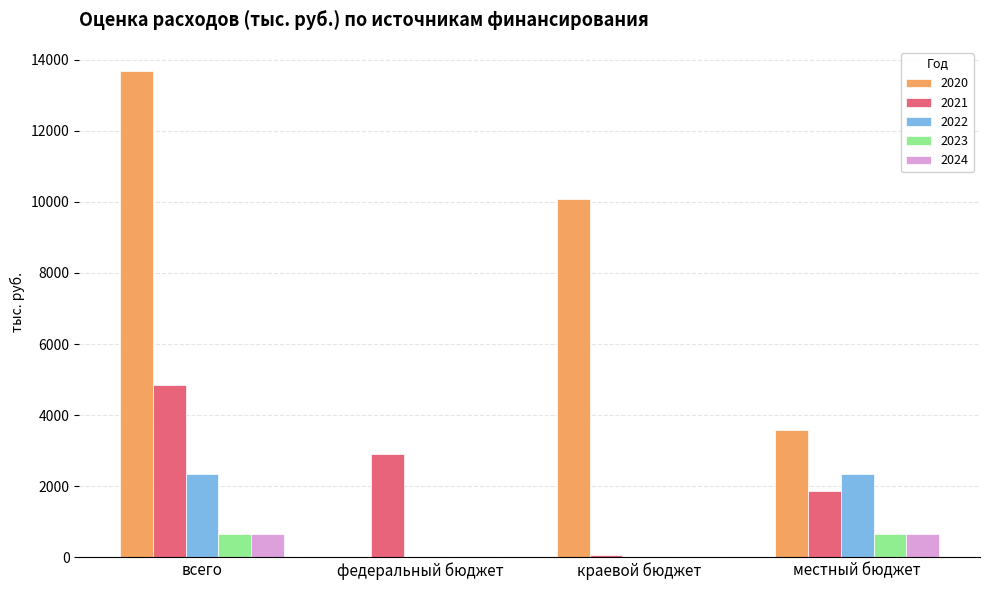

What is the maximum value shown in the chart?

13677.8